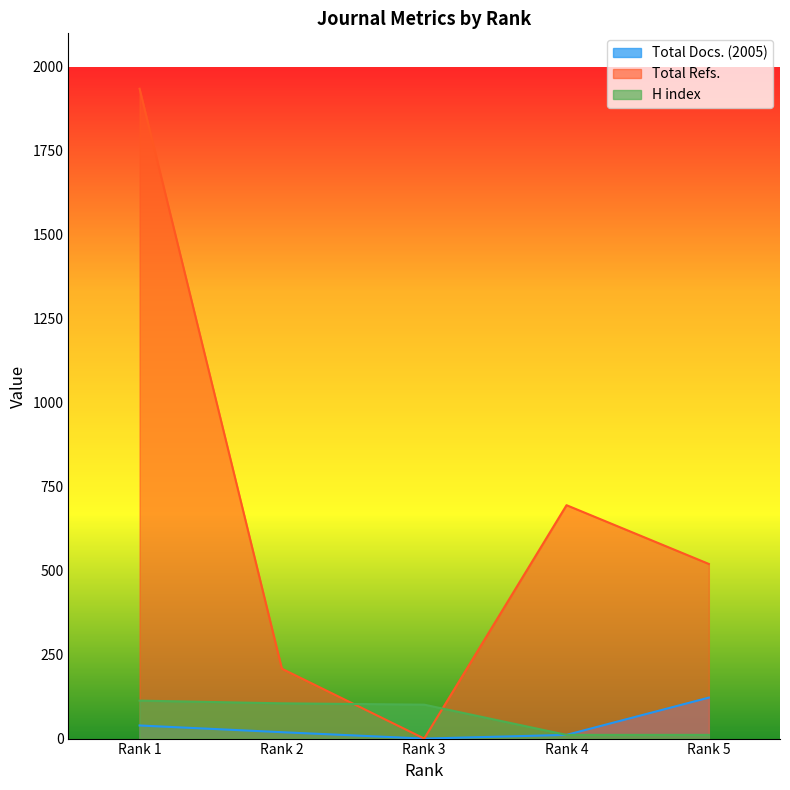

How many values in the H index series are below 101?

2